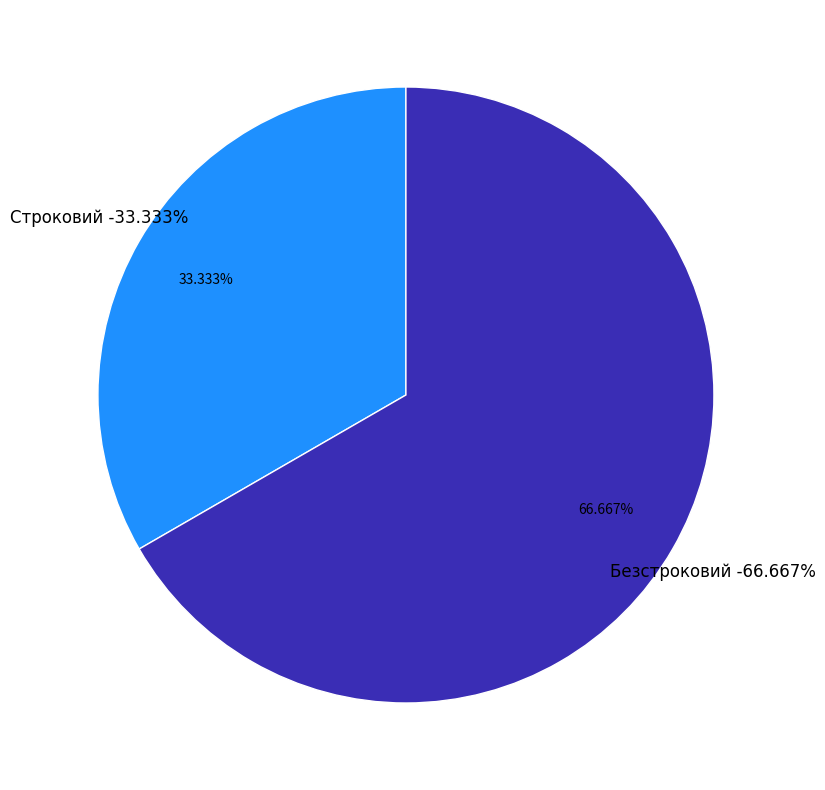

What is the total percentage of Строковий and Безстроковий?

100.0%